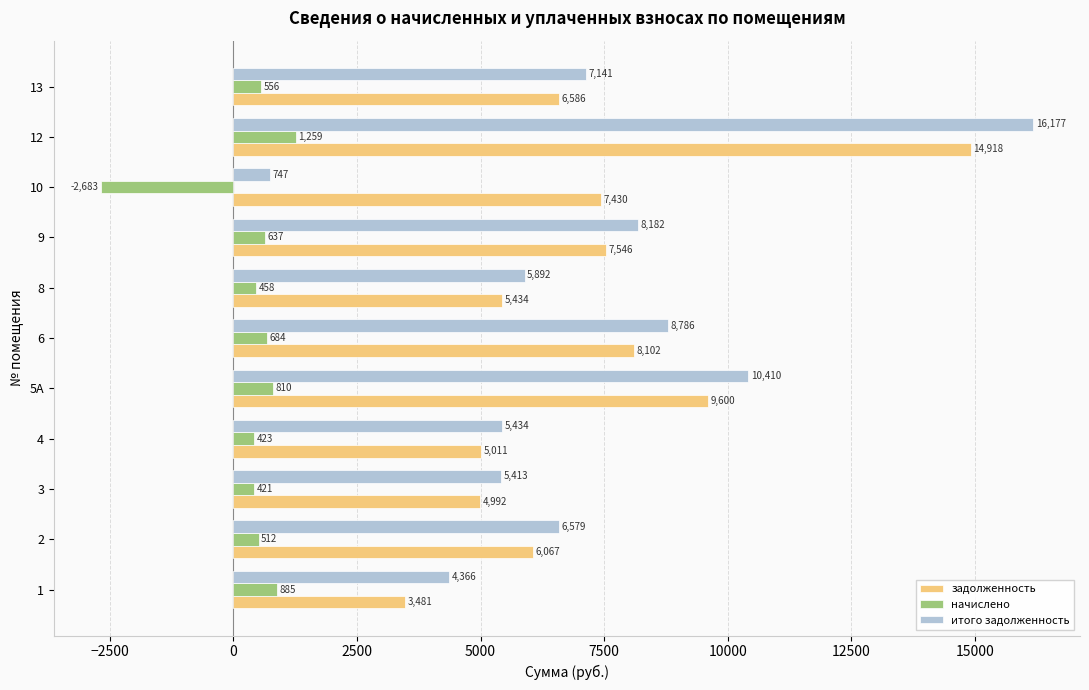

What is the spread (max minus min) of values at 1?

3481.0